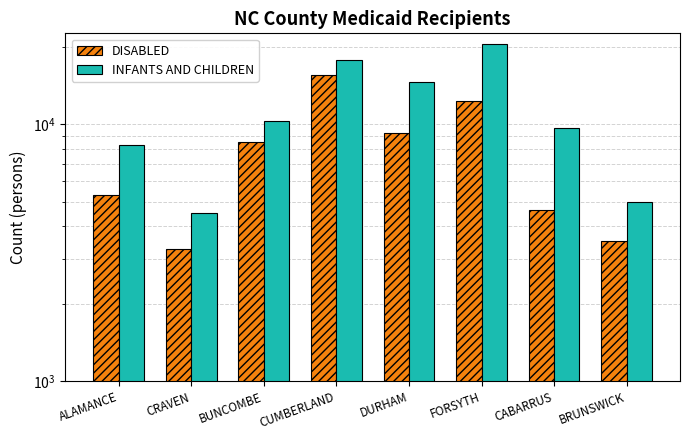

What is the total value across all series at BUNCOMBE?

18751